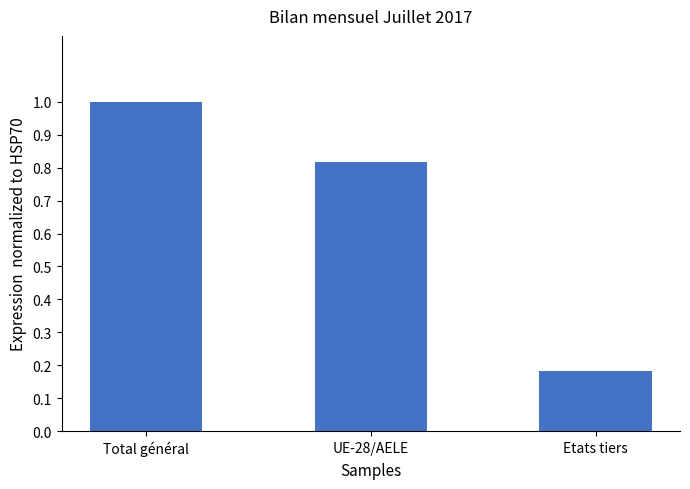

What is the sum of the values at UE-28/AELE and Etats tiers?

1.0